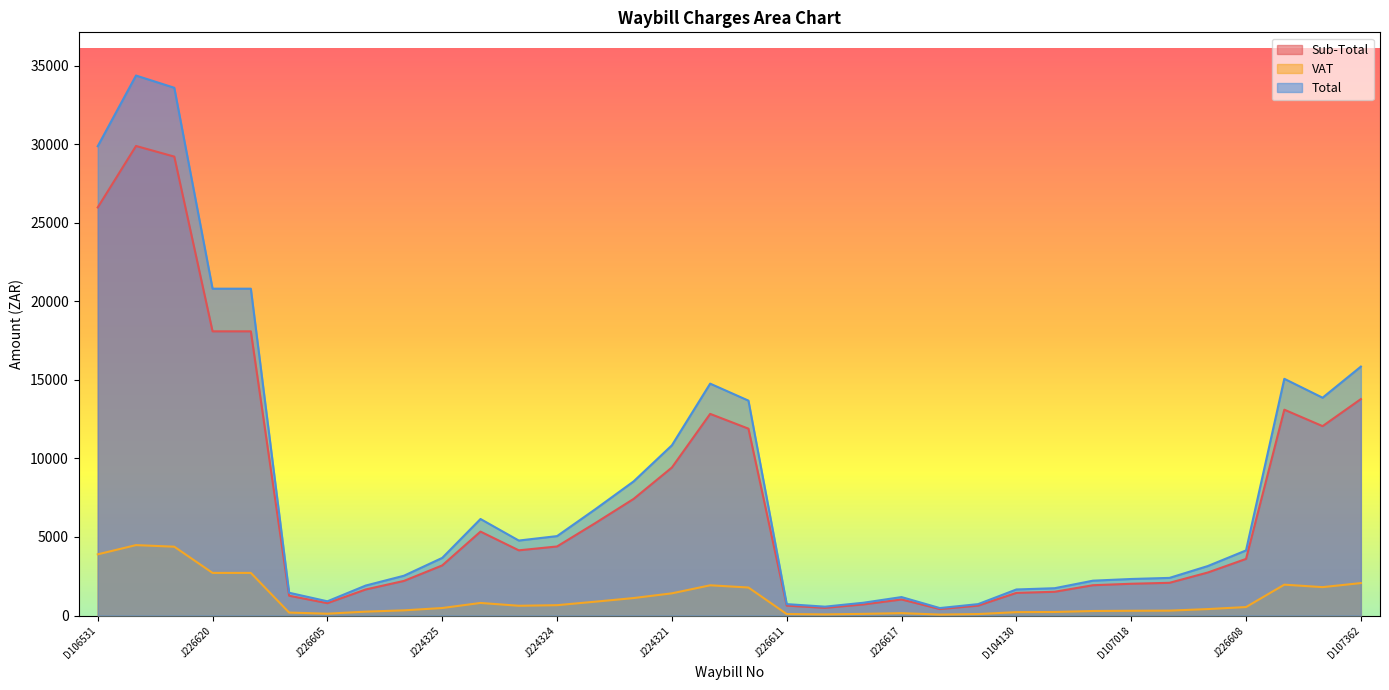

How many data points in Total are less than 4144?

17